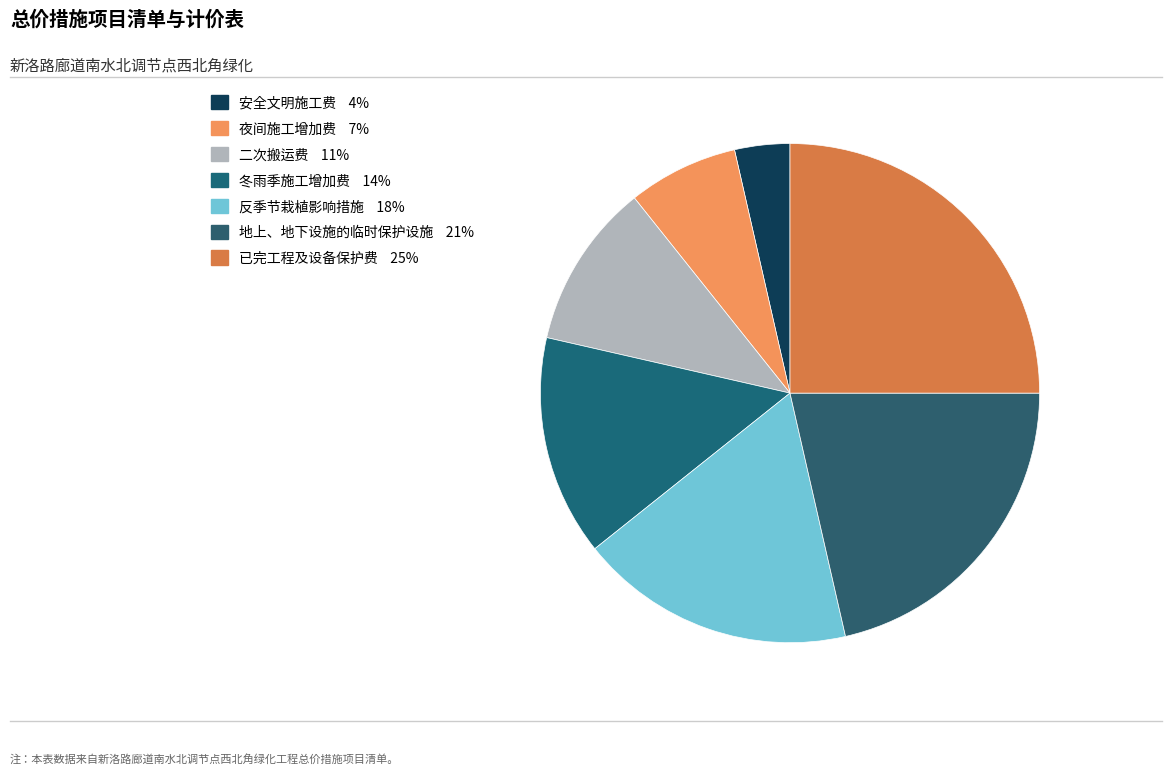

Count the number of slices in the pie.

7